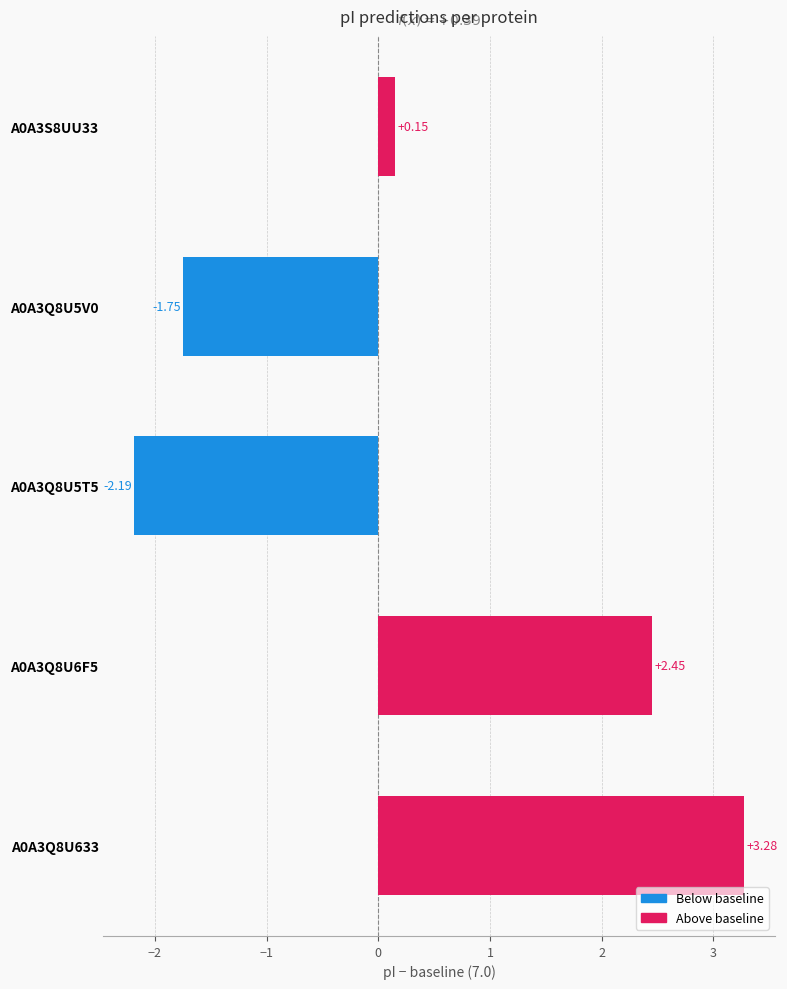

Approximately how many times larger is the value at A0A3Q8U6F5 compared to A0A3Q8U633?

0.7